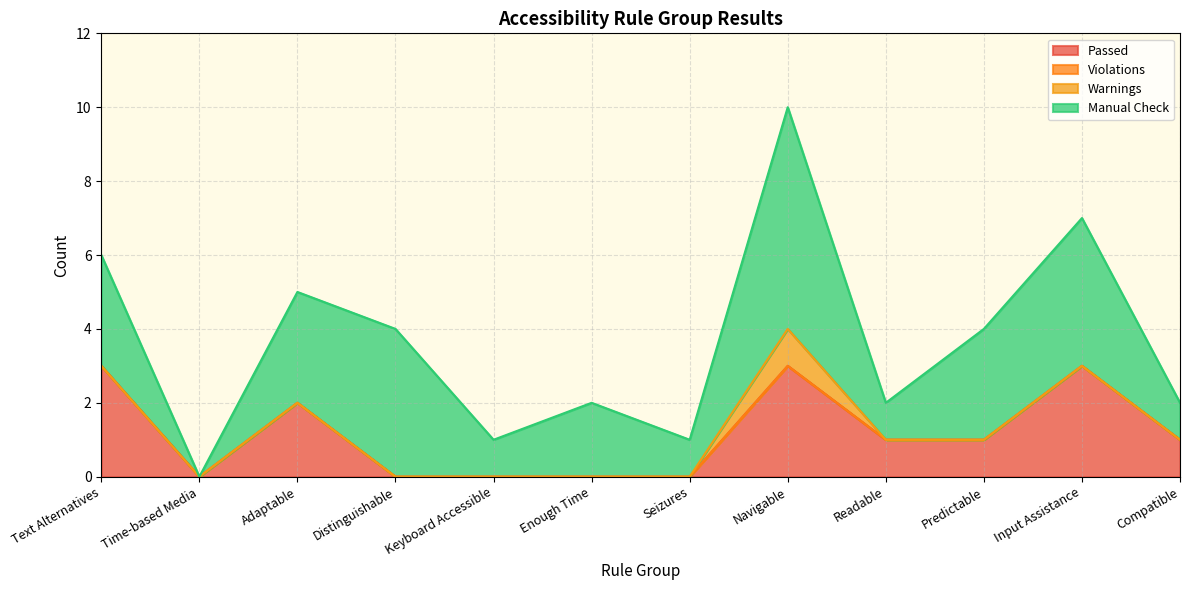

What are all the series names shown in the legend?

Passed, Violations, Warnings, Manual Check